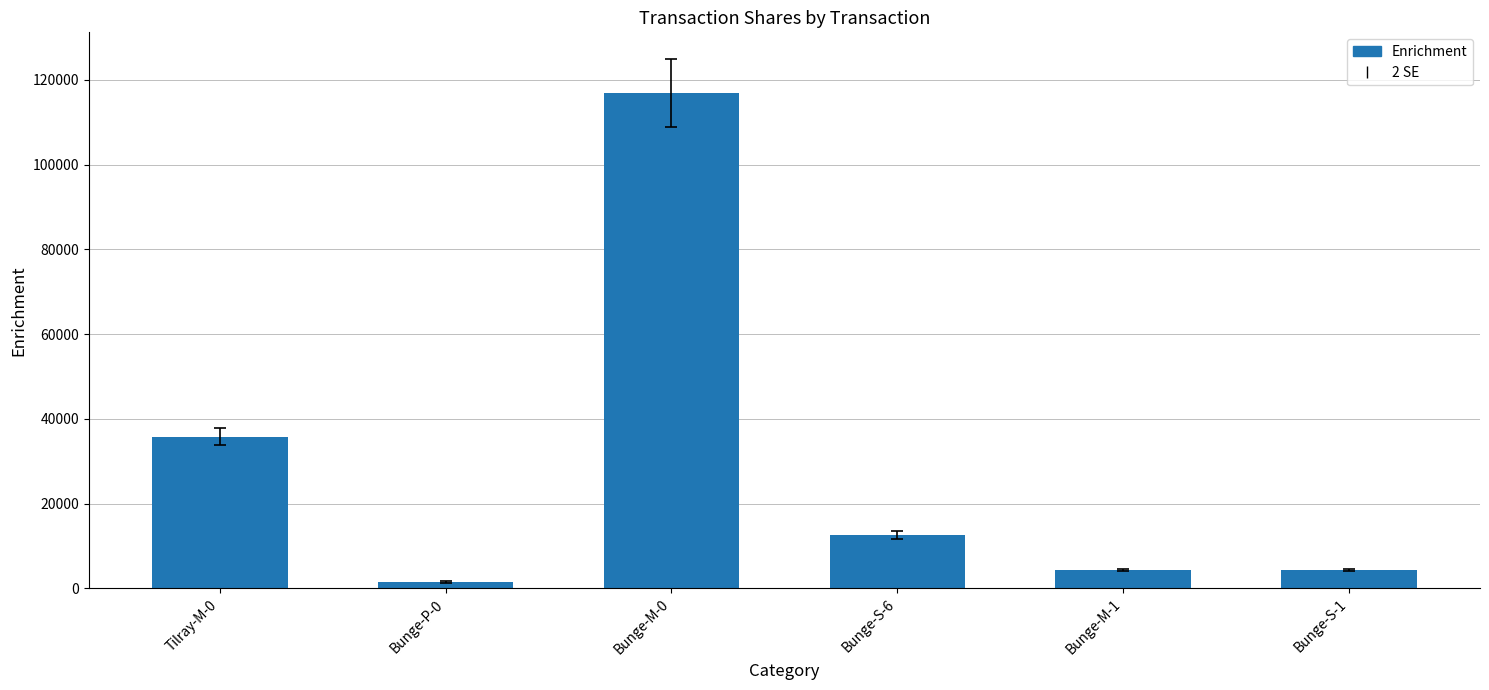

Does the chart contain any negative values?

No